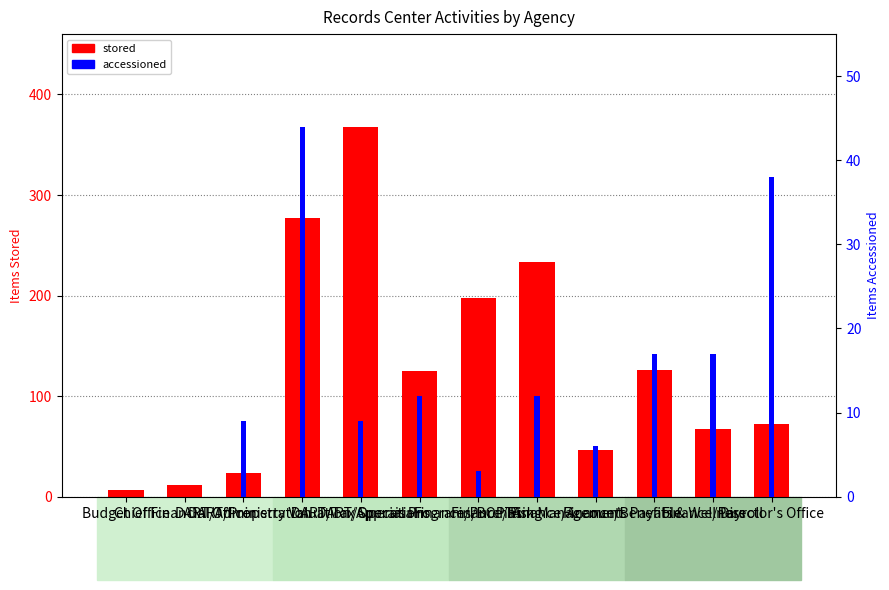

At Director's Office, list the series in order from smallest to largest.

accessioned, stored